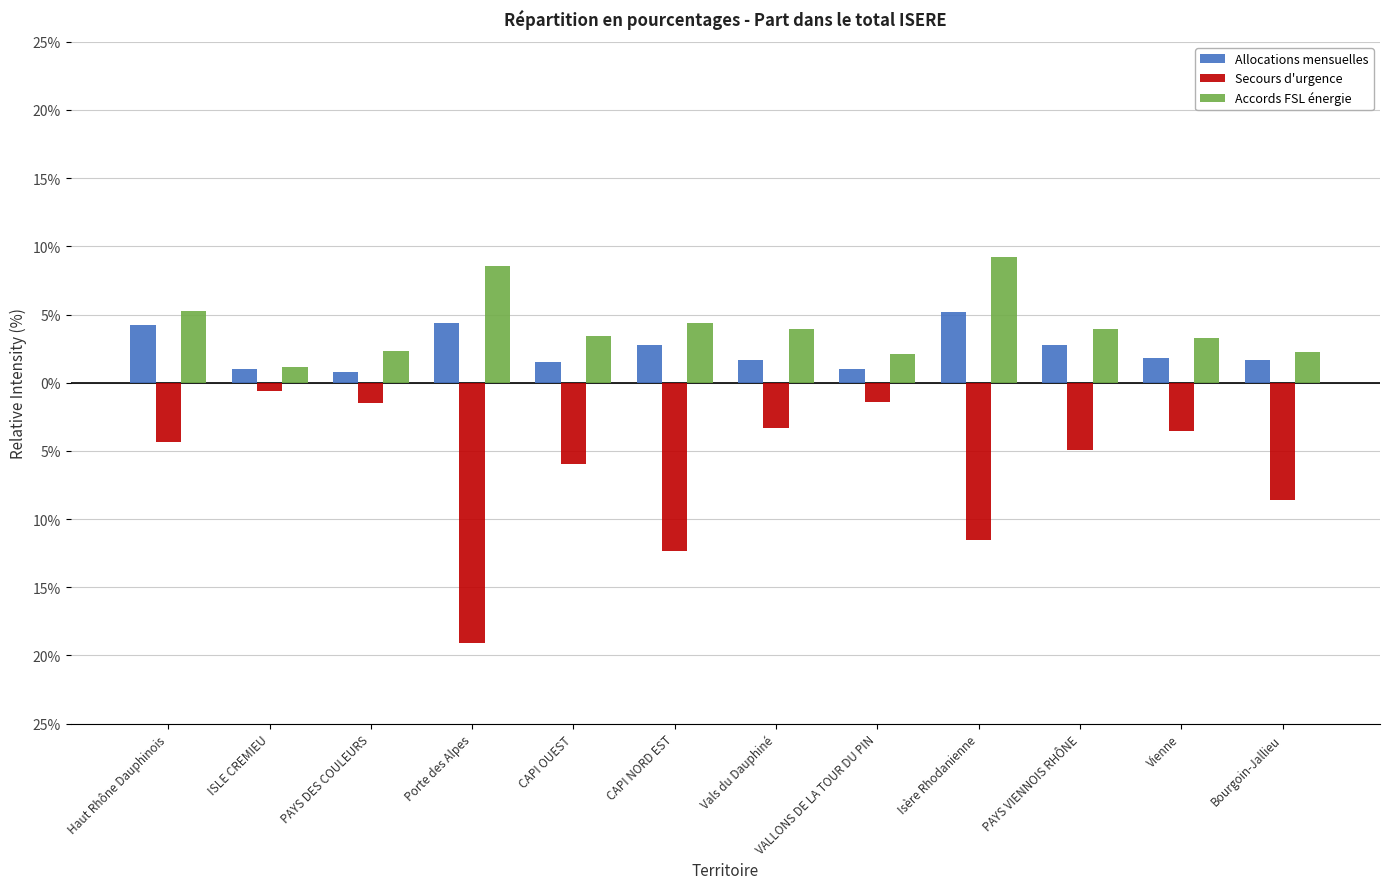

Rank the series by their maximum value, from highest to lowest.

Accords FSL énergie, Allocations mensuelles, Secours d'urgence